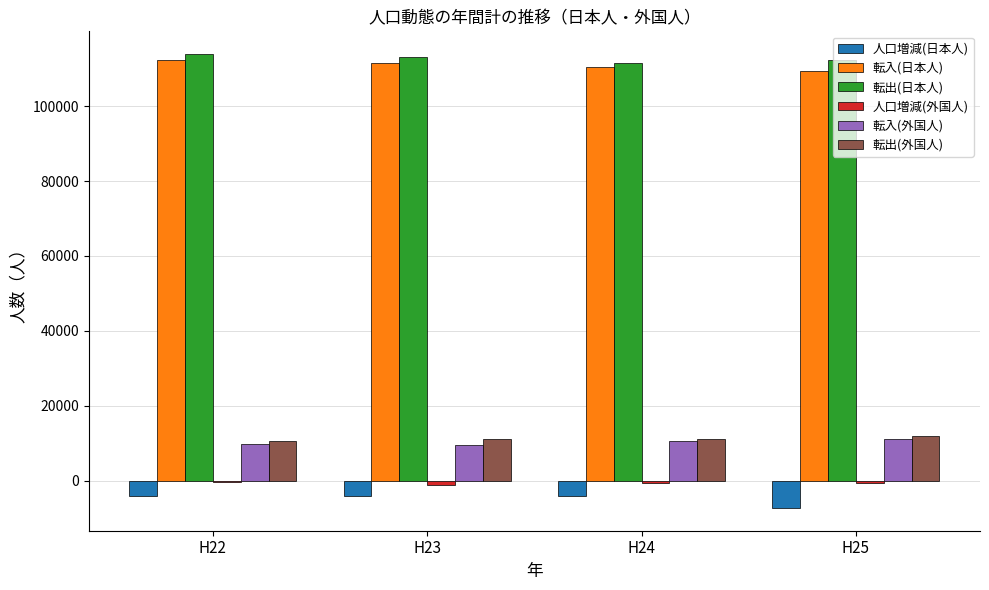

Where is 人口増減(日本人) nearest to the value -5619?

H24